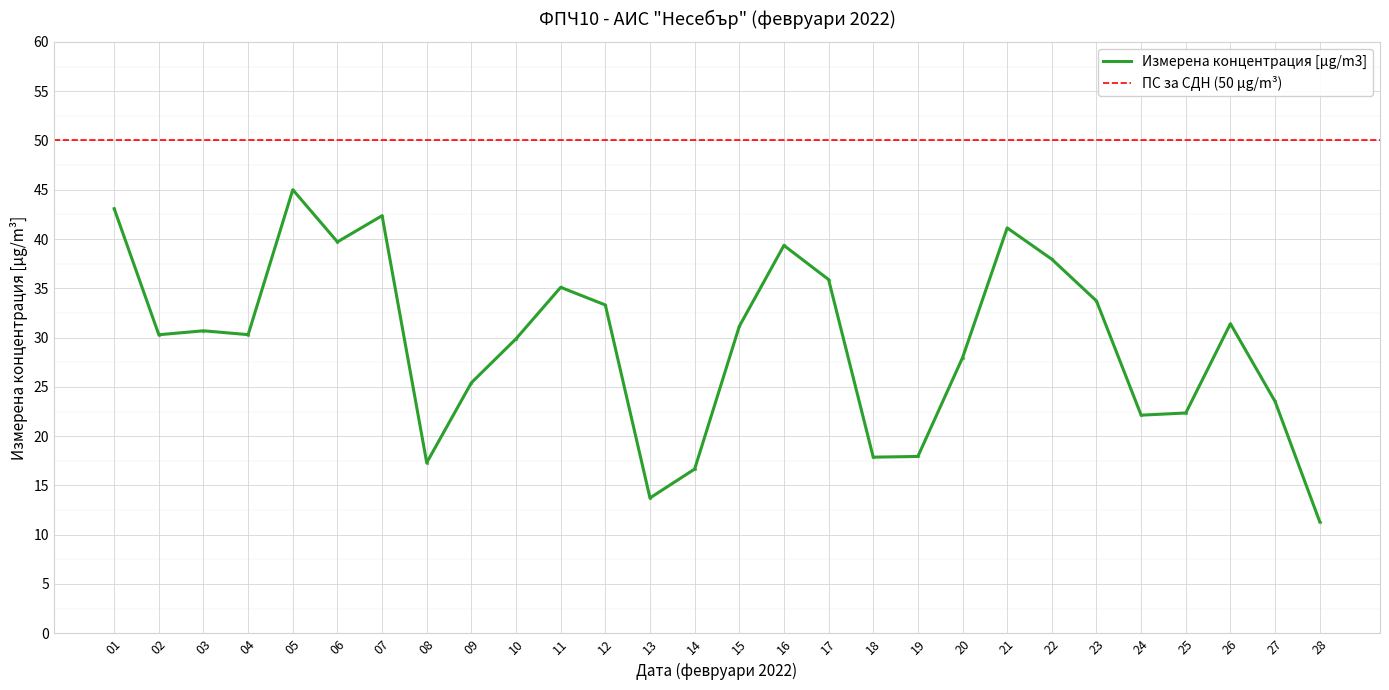

What is the average value?

29.5